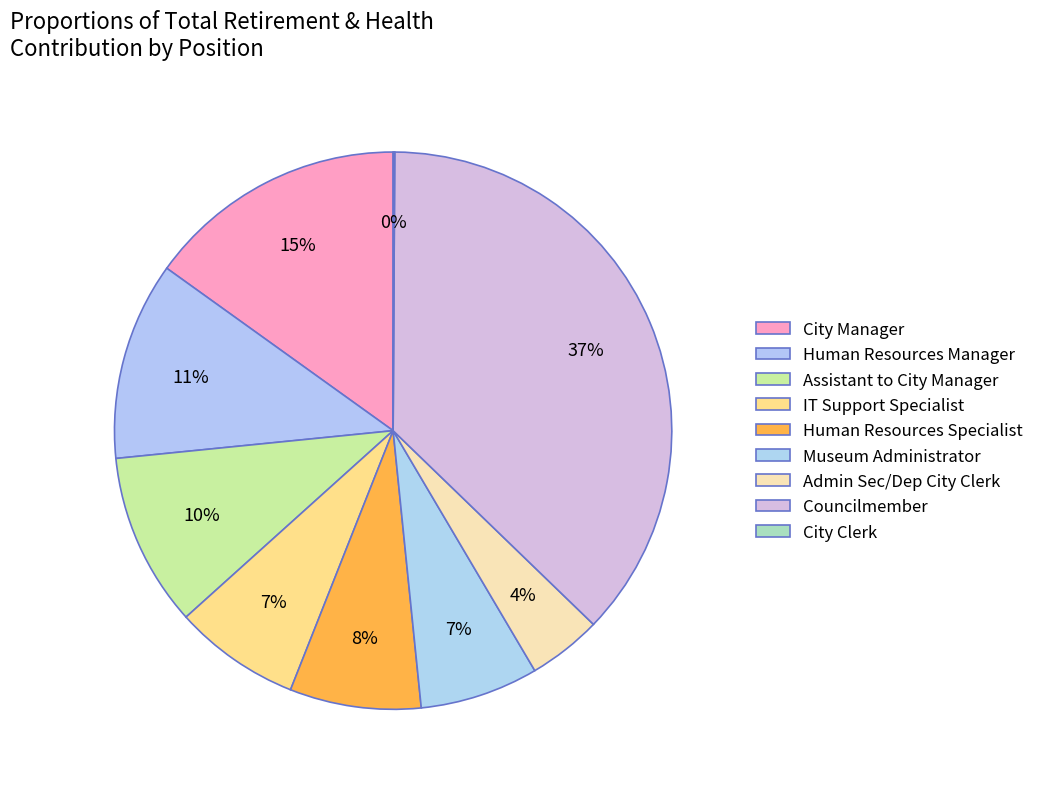

What is the smallest slice in the pie chart?

City Clerk